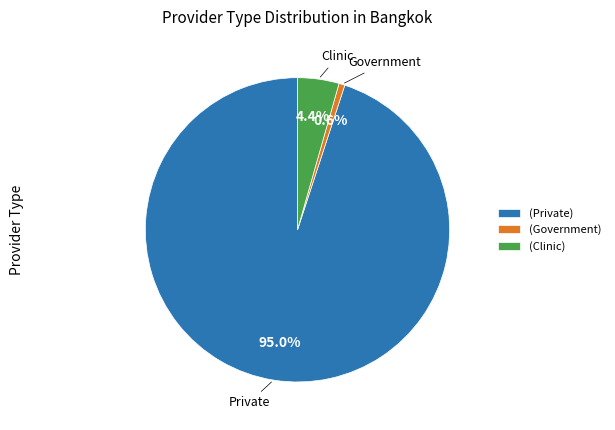

Which slice represents more than half of the pie?

(Private)